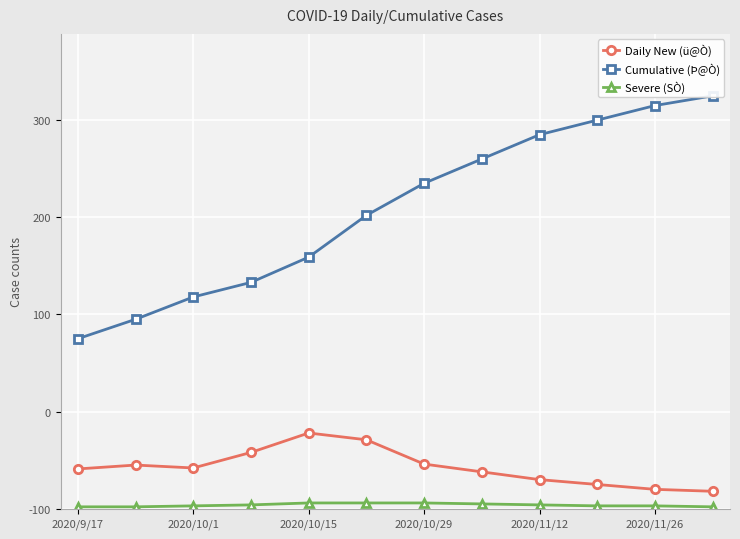

Which series has the widest spread of values?

Cumulative (Þ@Ò)